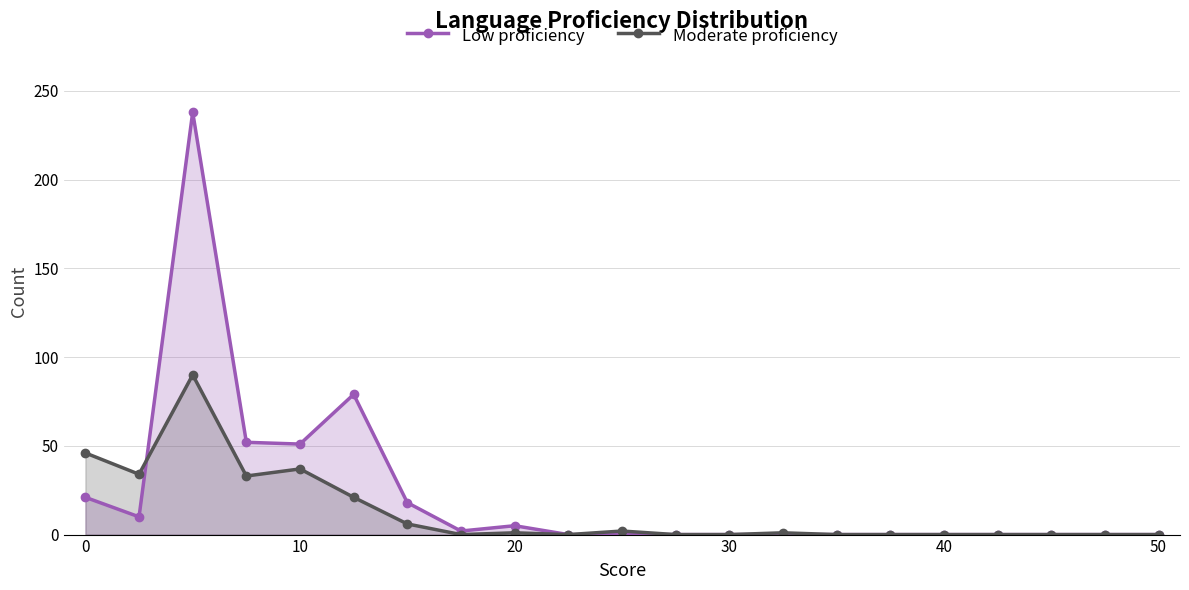

What is the sum of all Moderate proficiency values?

271